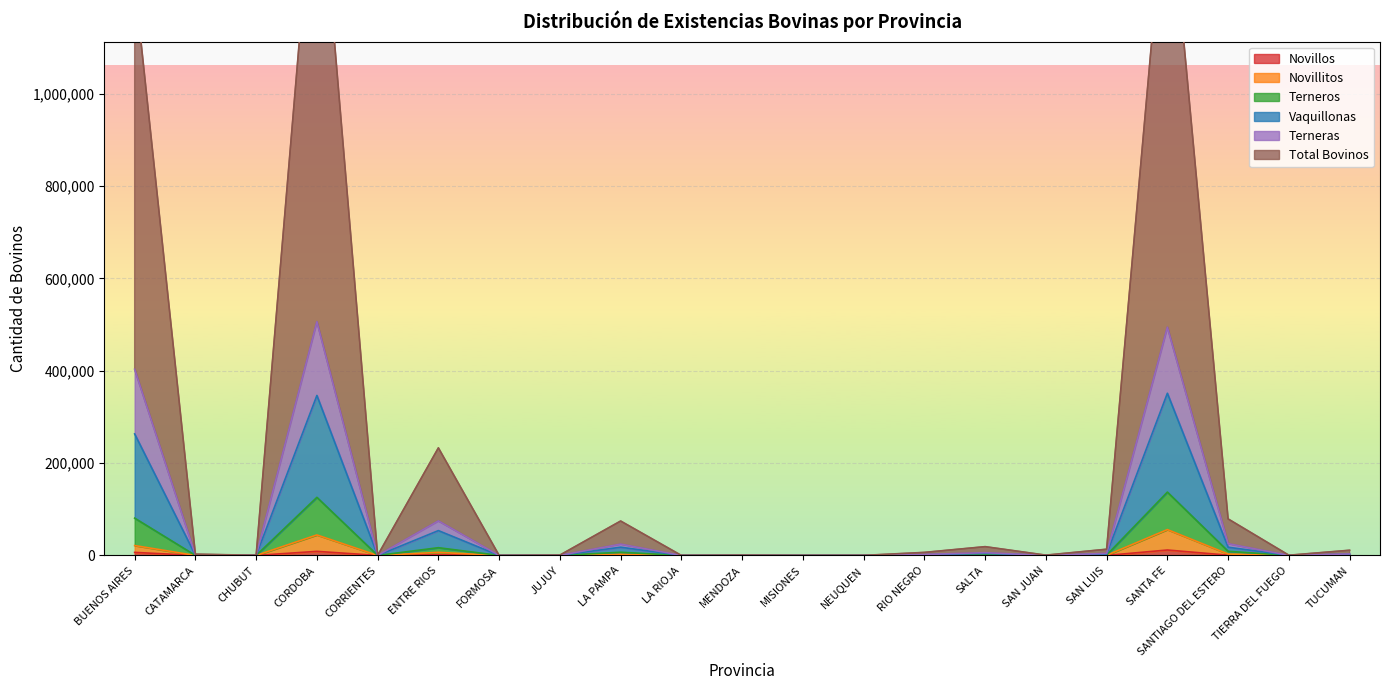

True or false: Terneras and Terneros cross at least once.

False